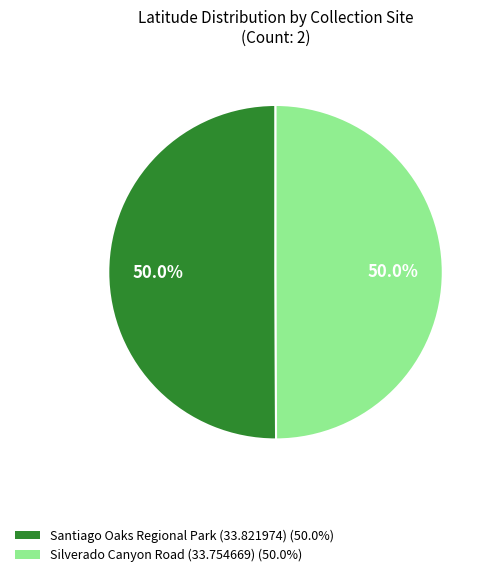

Approximately how many times larger is the value at Santiago Oaks Regional Park (33.821974) compared to Silverado Canyon Road (33.754669)?

1.0